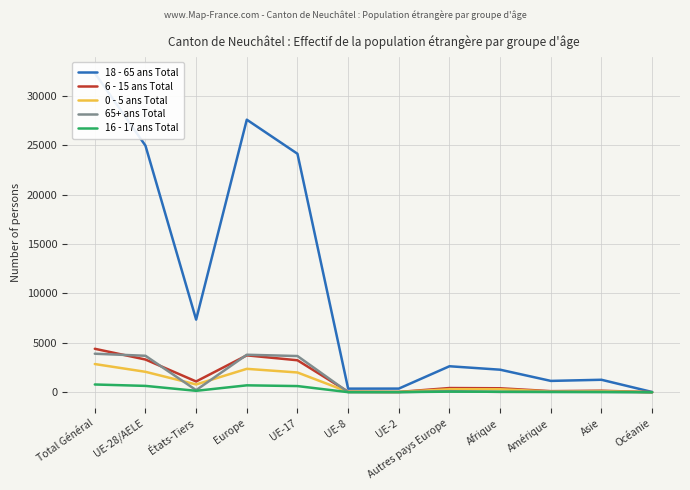

Between UE-17 and Total Général, which is larger?

Total Général